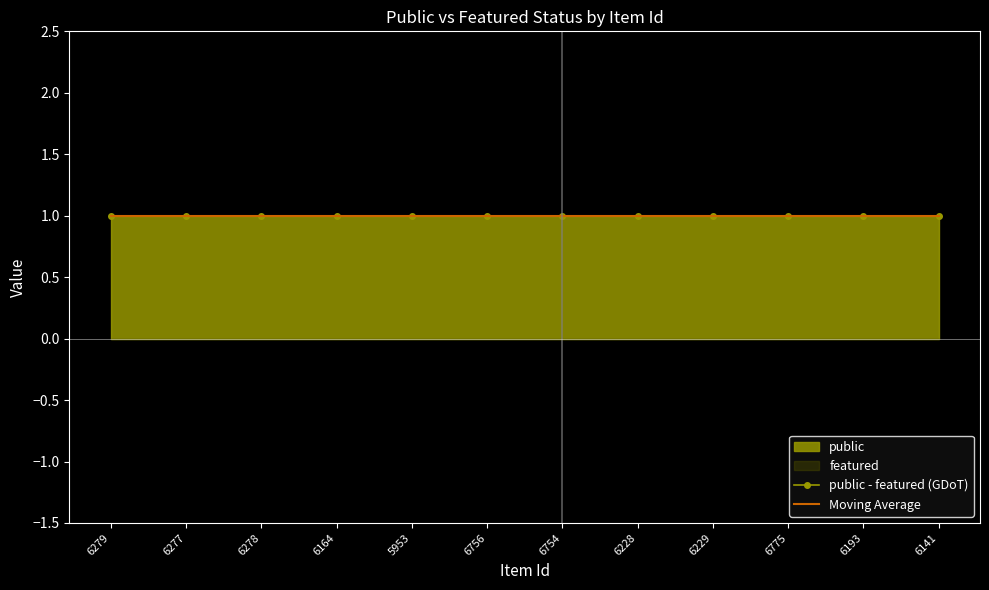

True or false: public and featured cross at least once.

False